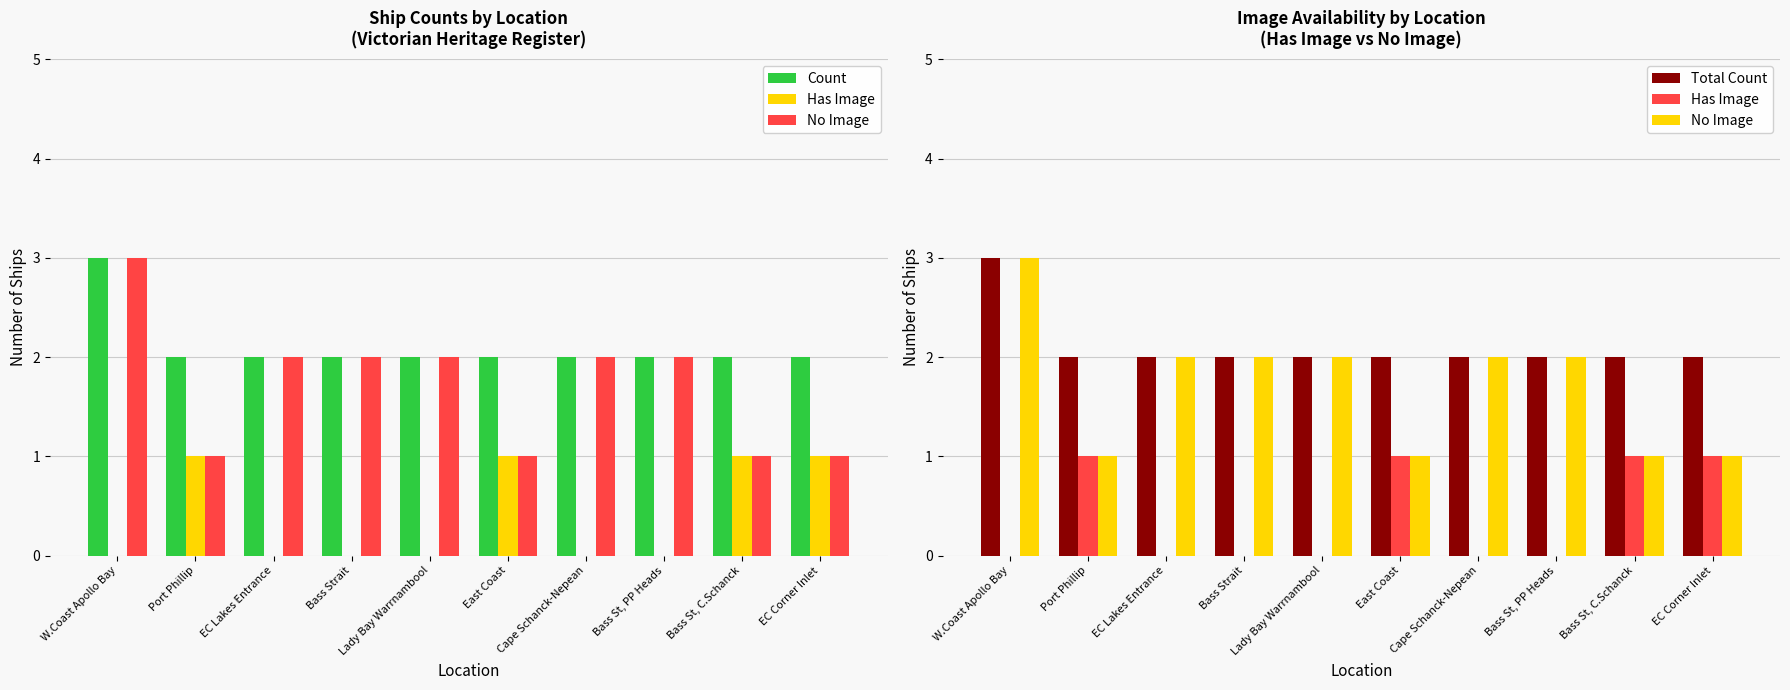

What is the maximum value shown in the chart?

3